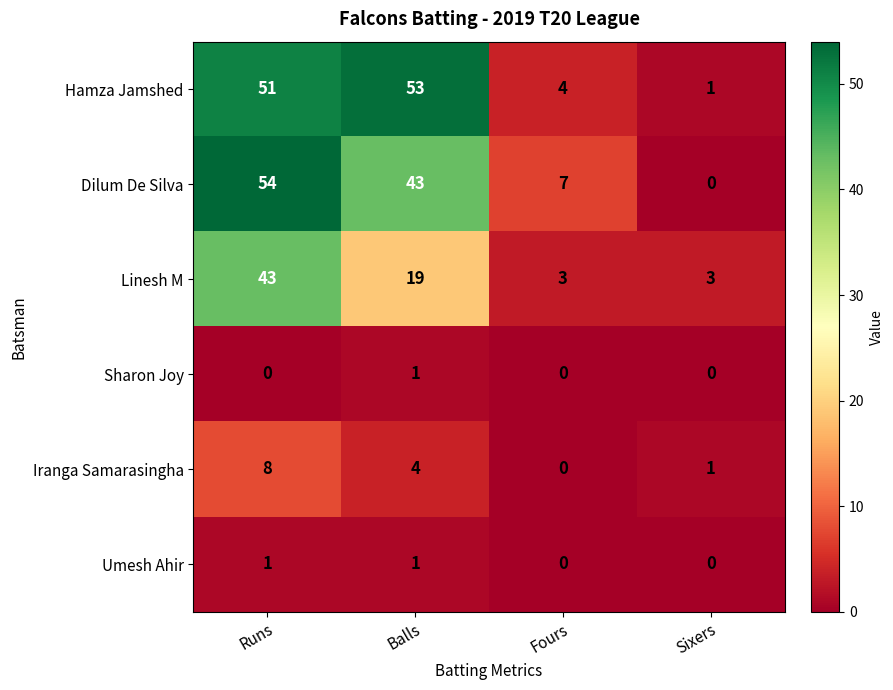

At which category is the sum across all series the highest?

Runs